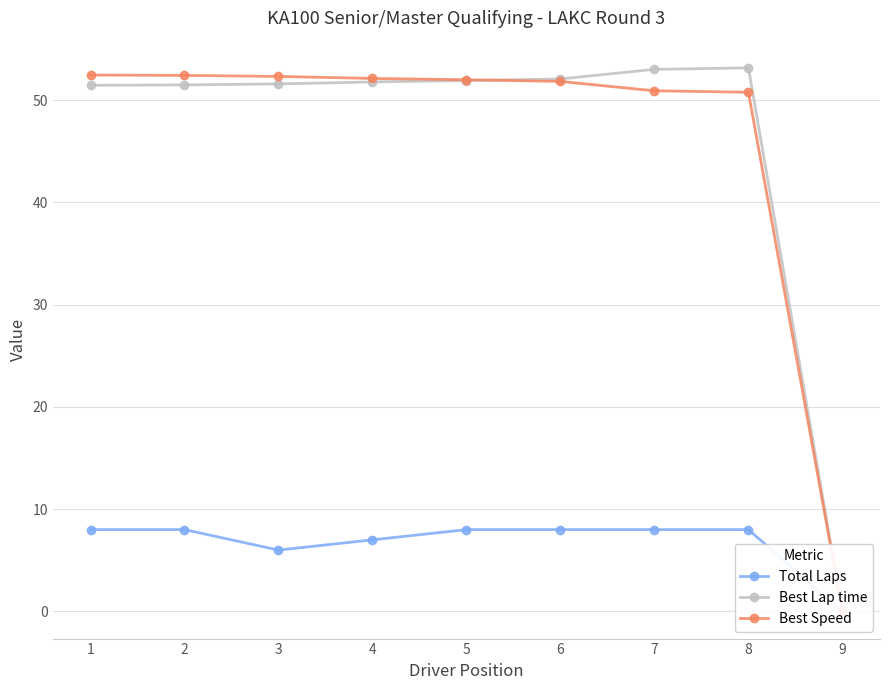

Reading left to right, list all the values displayed in this chart.

Total Laps: 8.0	8.0	6.0	7.0	8.0	8.0	8.0	8.0	0.0
Best Lap time: 51.5	51.5	51.6	51.8	51.9	52.1	53.0	53.2	0.0
Best Speed: 52.5	52.4	52.3	52.1	52.0	51.8	50.9	50.8	0.0